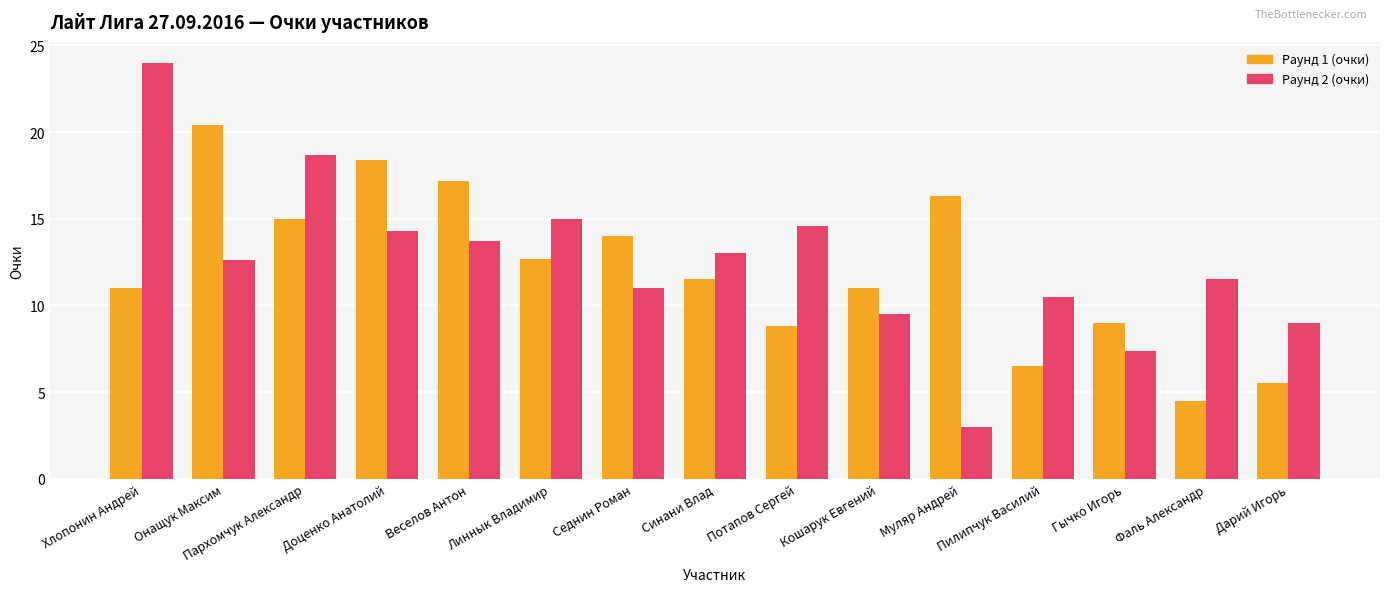

At how many categories does at least one series exceed 19?

2